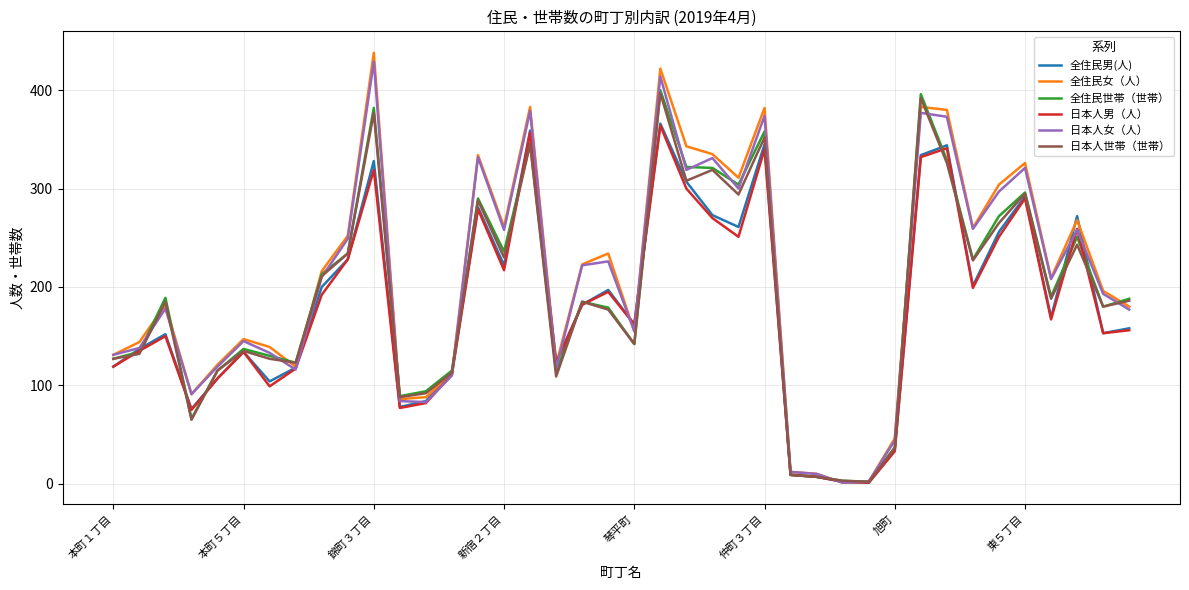

Which series has the widest spread of values?

全住民女（人）